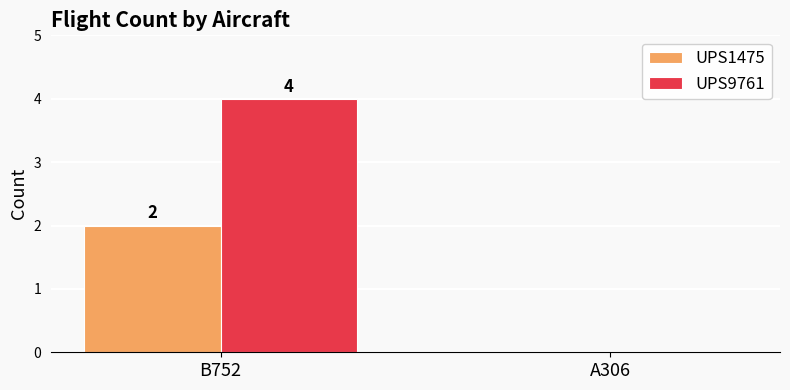

Reading left to right, extract all data points from this chart.

UPS1475: B752=2	A306=0
UPS9761: B752=4	A306=0